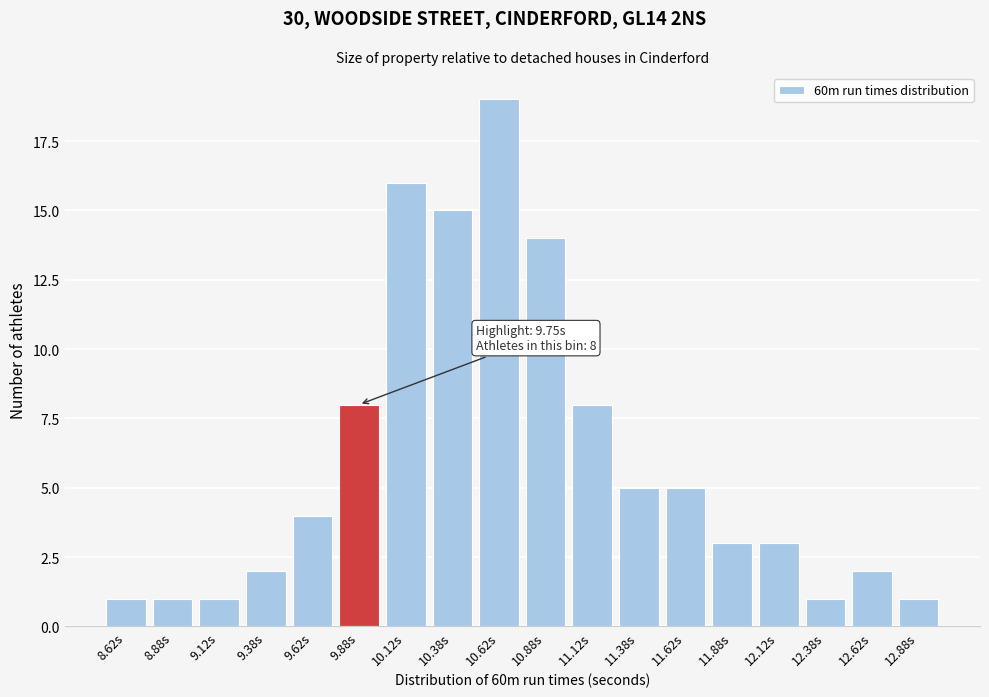

Reading right to left, extract all data points from this chart.

12.88s=1	12.62s=2	12.38s=1	12.12s=3	11.88s=3	11.62s=5	11.38s=5	11.12s=8	10.88s=14	10.62s=19	10.38s=15	10.12s=16	9.88s=8	9.62s=4	9.38s=2	9.12s=1	8.88s=1	8.62s=1